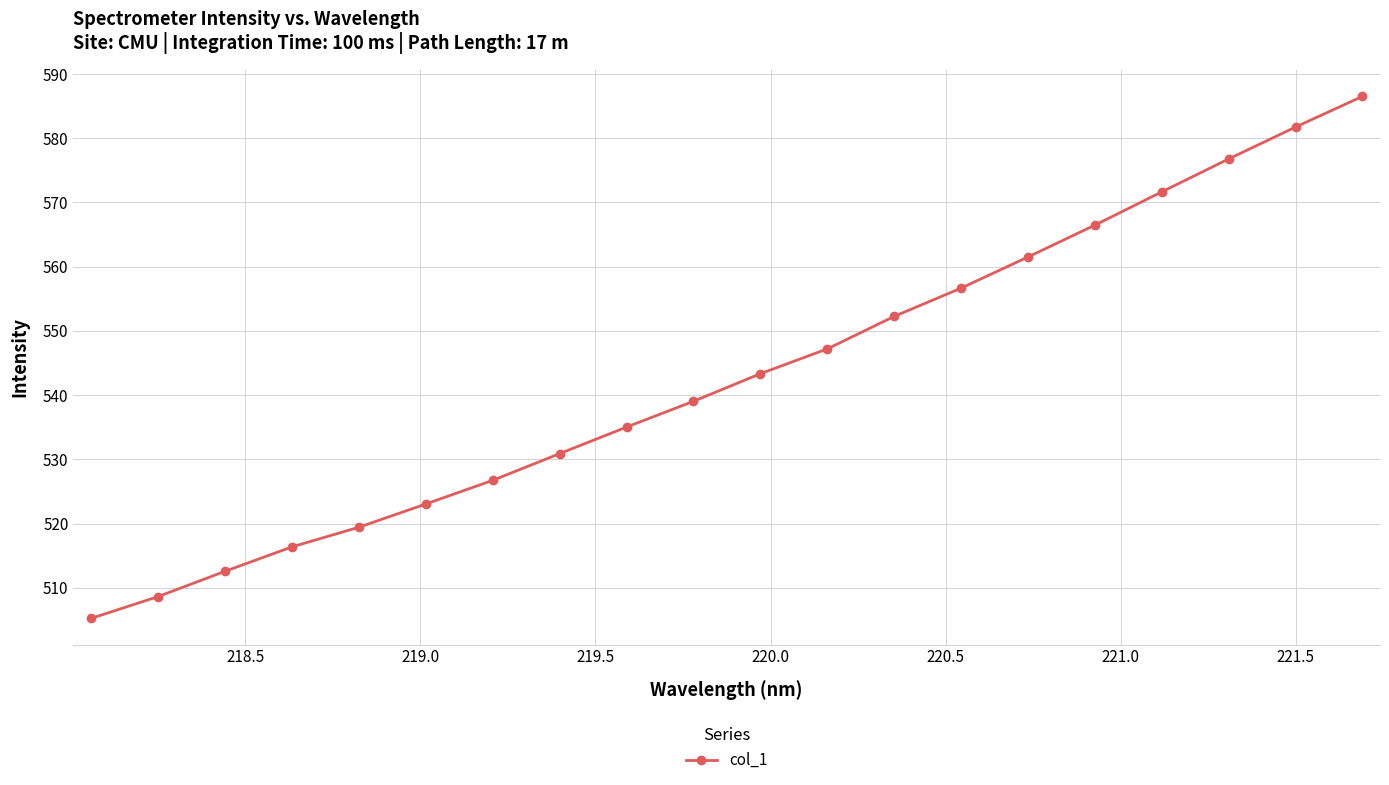

What is the difference between the maximum and minimum values?

81.3